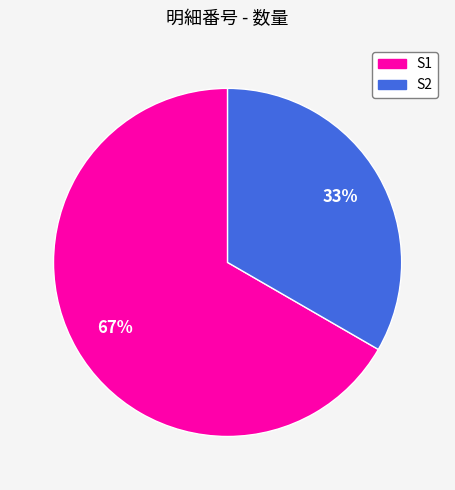

How many segments does this pie chart have?

2